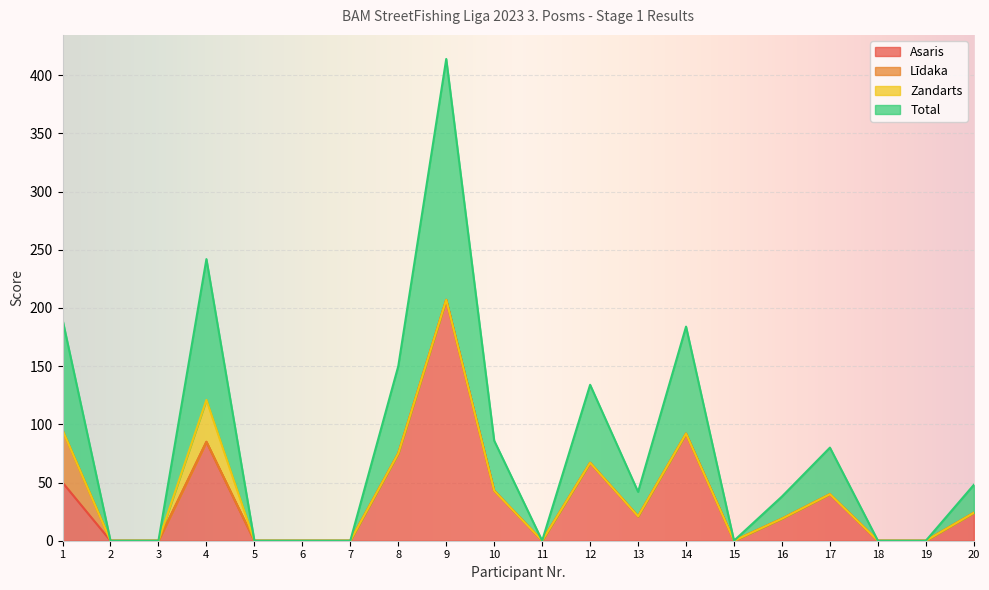

In Total, how many points are lower than both neighbors (excluding endpoints)?

3